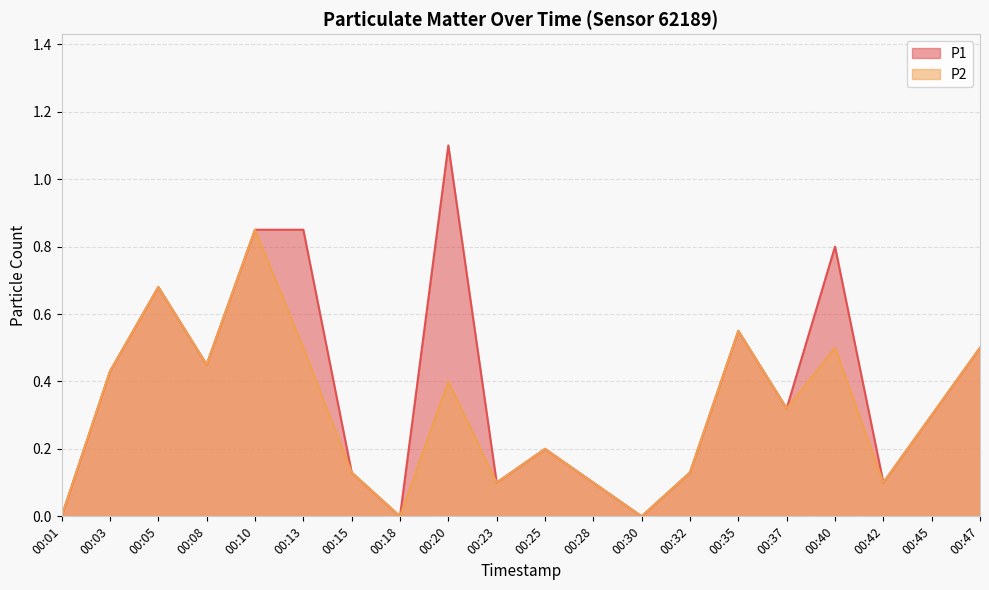

What is the highest value of the P2 series?

0.8